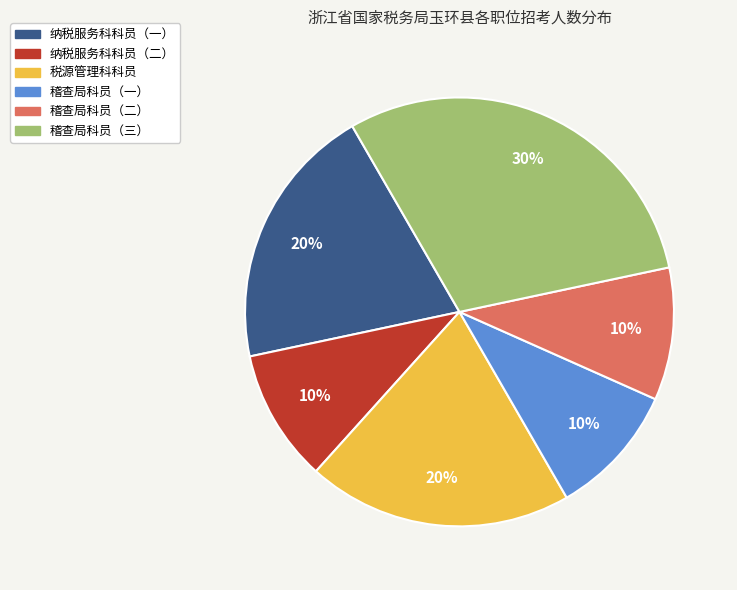

How many slices are in this pie chart?

6